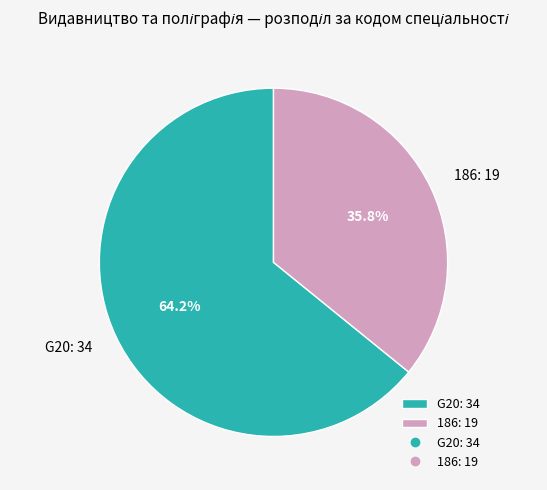

Does any single category account for the majority?

Yes